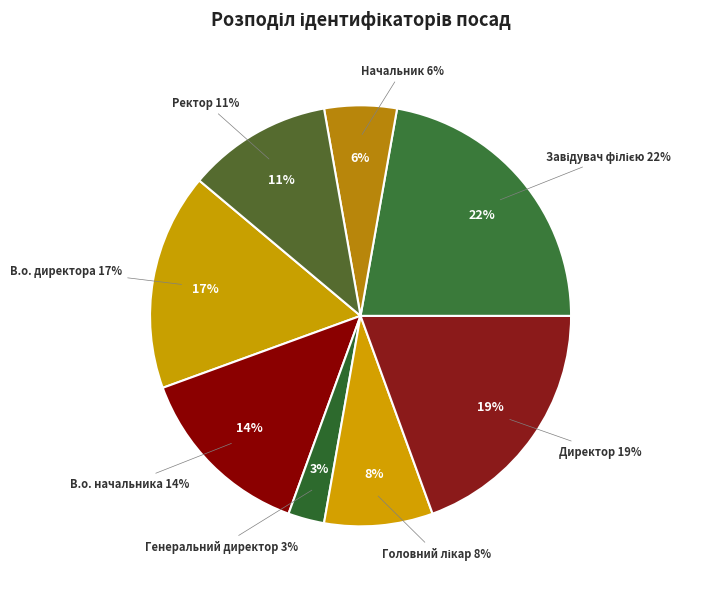

Is there a majority slice in this chart?

No